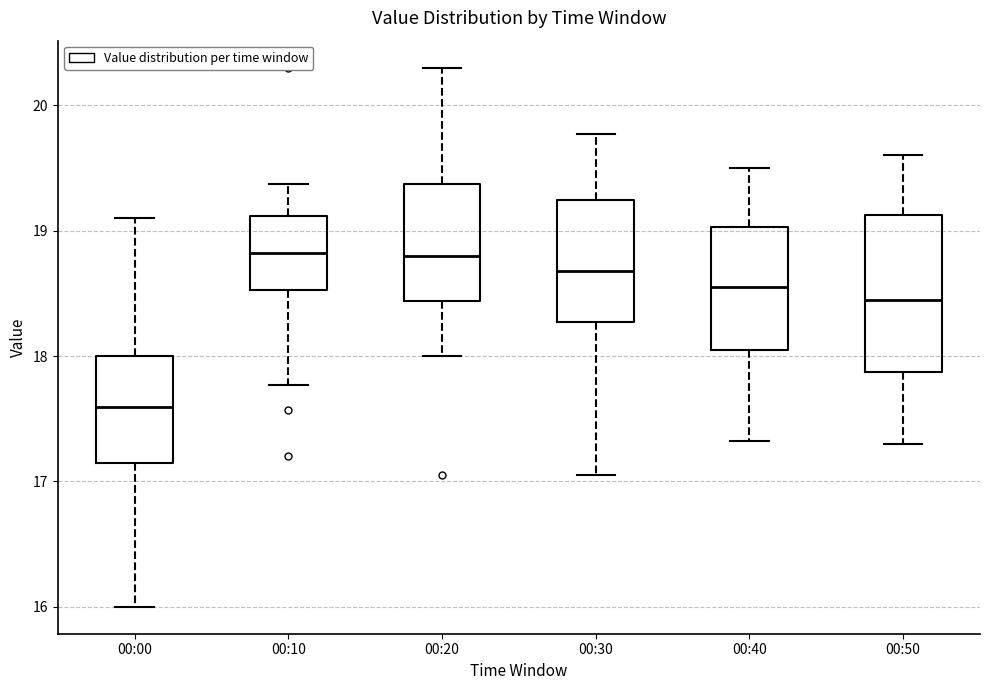

Reading left to right, transcribe this box plot: for each box, give where its median line is, the range the box spans, and where its two whiskers end, as read against the y-axis. The values are not printed on the chart, so give them approximately, as read against the axis.

00:00: median 17.6, box 17.2 to 18.0, whiskers 16.0 to 19.1
00:10: median 18.8, box 18.5 to 19.1, whiskers 17.8 to 19.4
00:20: median 18.8, box 18.4 to 19.4, whiskers 18.0 to 20.3
00:30: median 18.7, box 18.3 to 19.2, whiskers 17.1 to 19.8
00:40: median 18.6, box 18.1 to 19.0, whiskers 17.3 to 19.5
00:50: median 18.5, box 17.9 to 19.1, whiskers 17.3 to 19.6